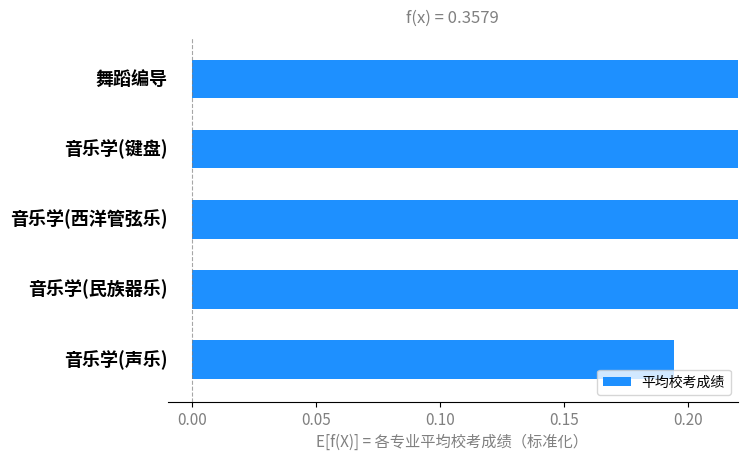

What is the greatest value displayed?

0.5